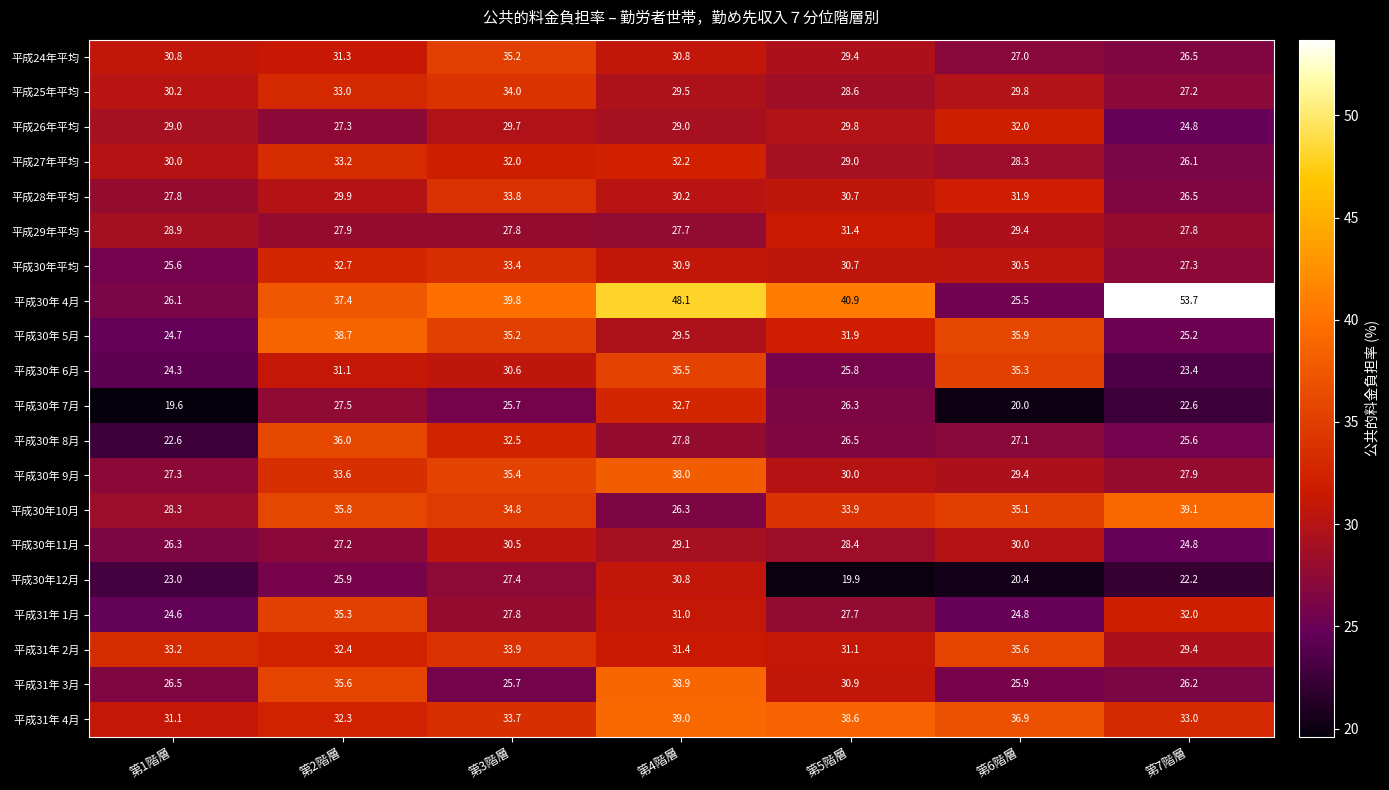

List the labels in order of 平成31年 4月 value, smallest first.

第1階層, 第2階層, 第7階層, 第3階層, 第6階層, 第5階層, 第4階層